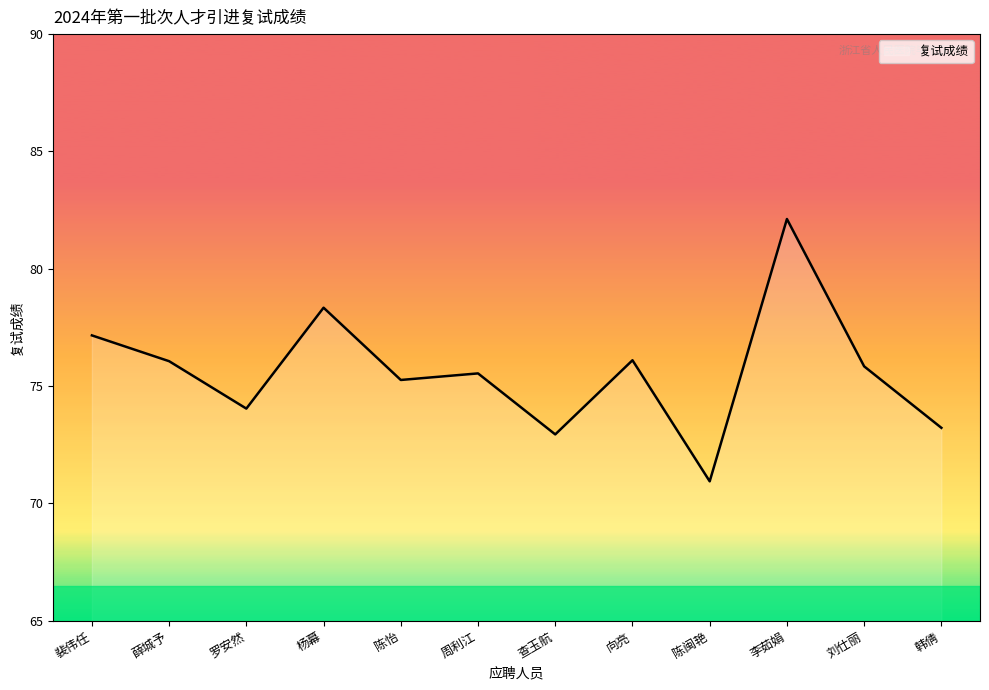

What is the smallest value displayed?

70.9